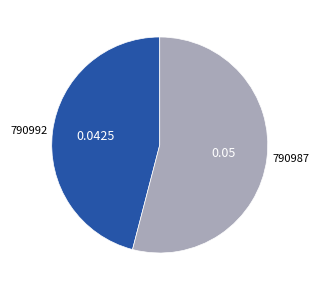

How many segments does this pie chart have?

2